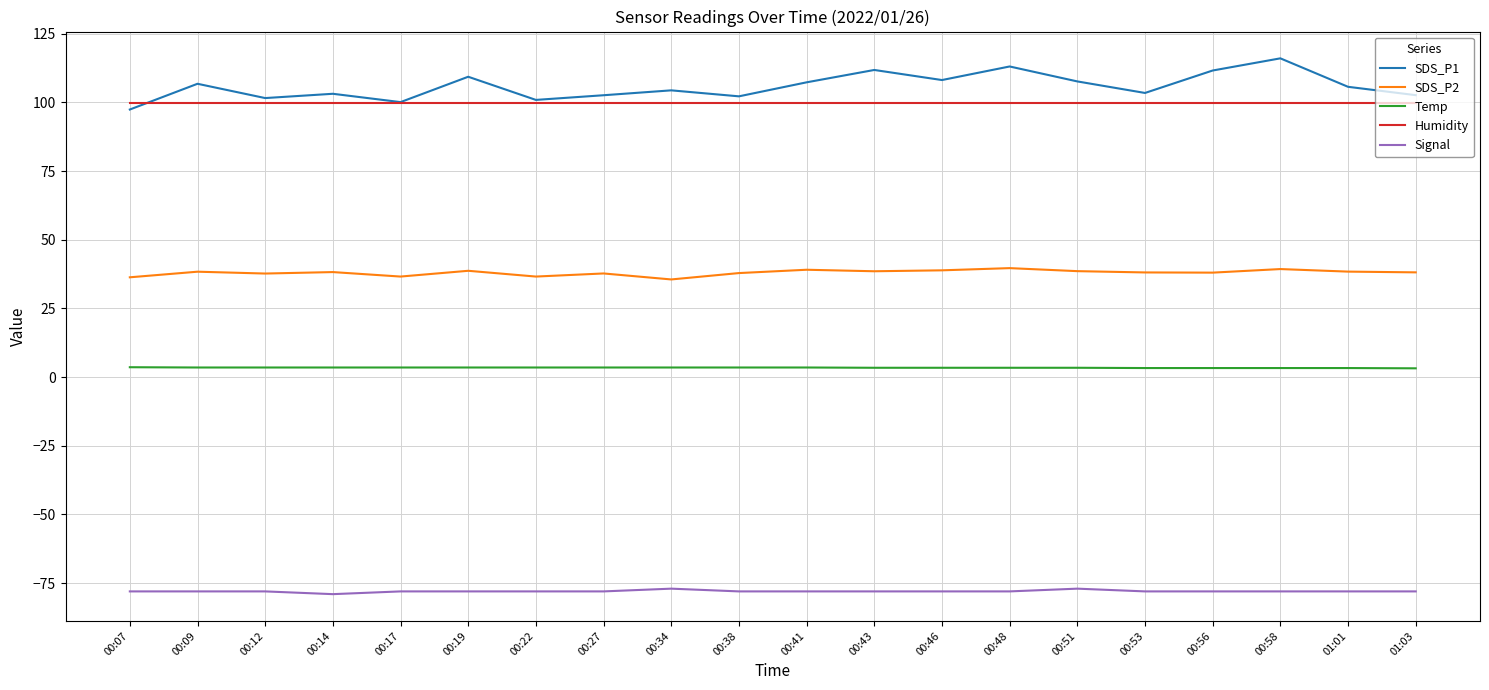

What is the minimum value for Signal?

-79.0